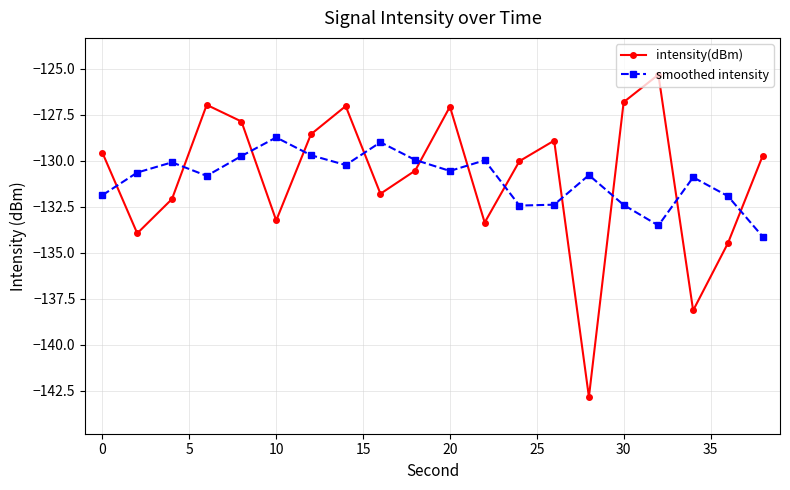

Which series has the widest spread of values?

intensity(dBm)